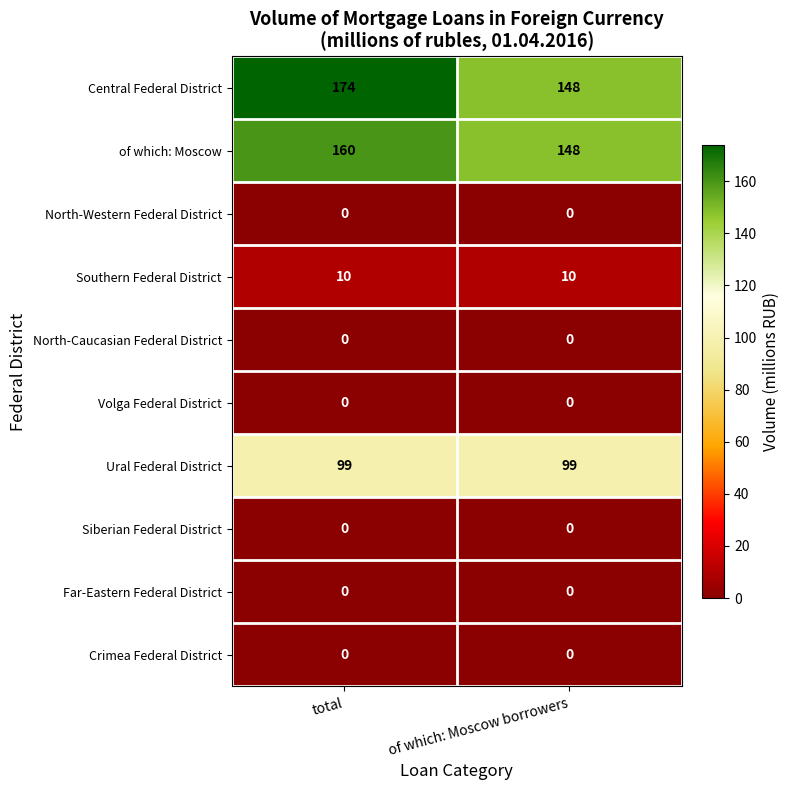

What is the maximum value shown in the chart?

174